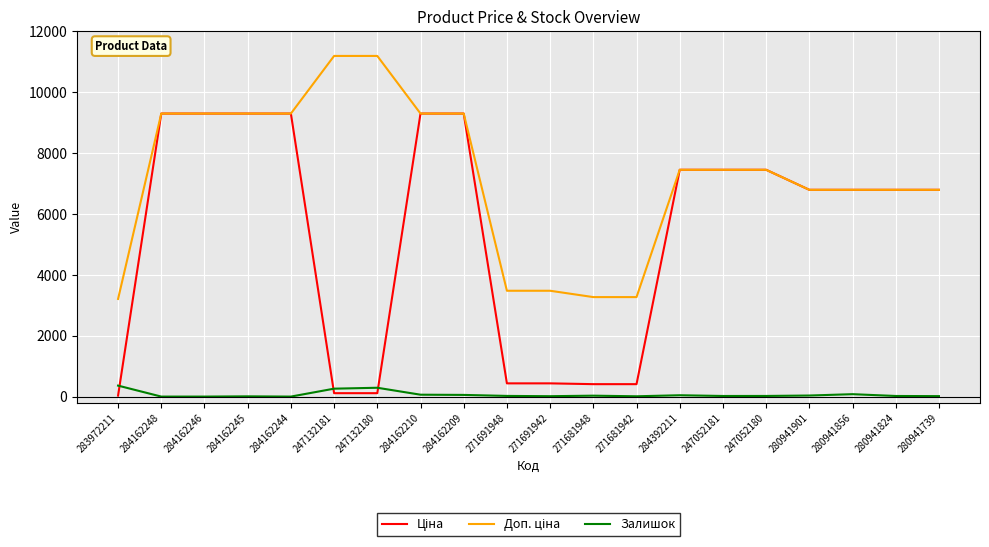

What is the total value across all series at 284162244?

18580.9